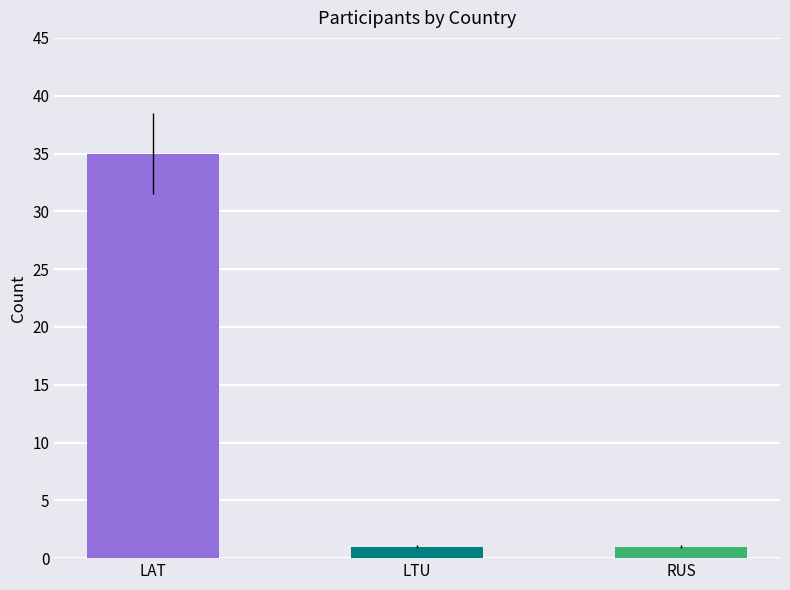

What is the minimum value shown in the chart?

1